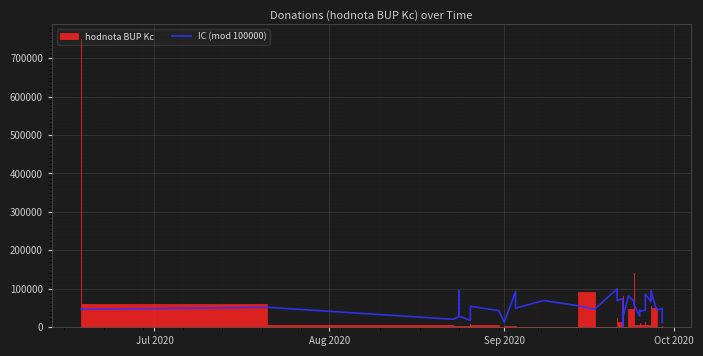

What is the difference between the second highest and second lowest values?

83299